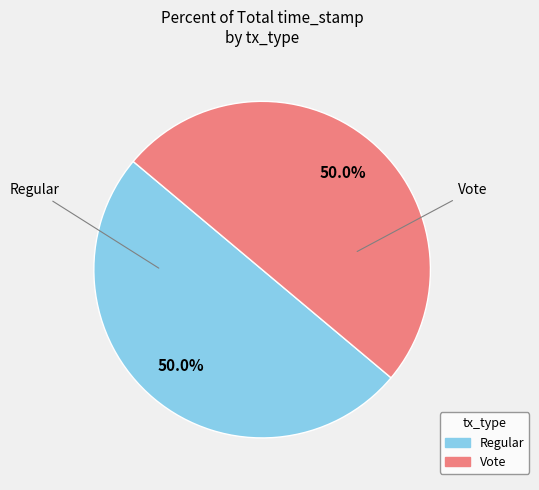

What percentage is NOT represented by Regular?

50.0%